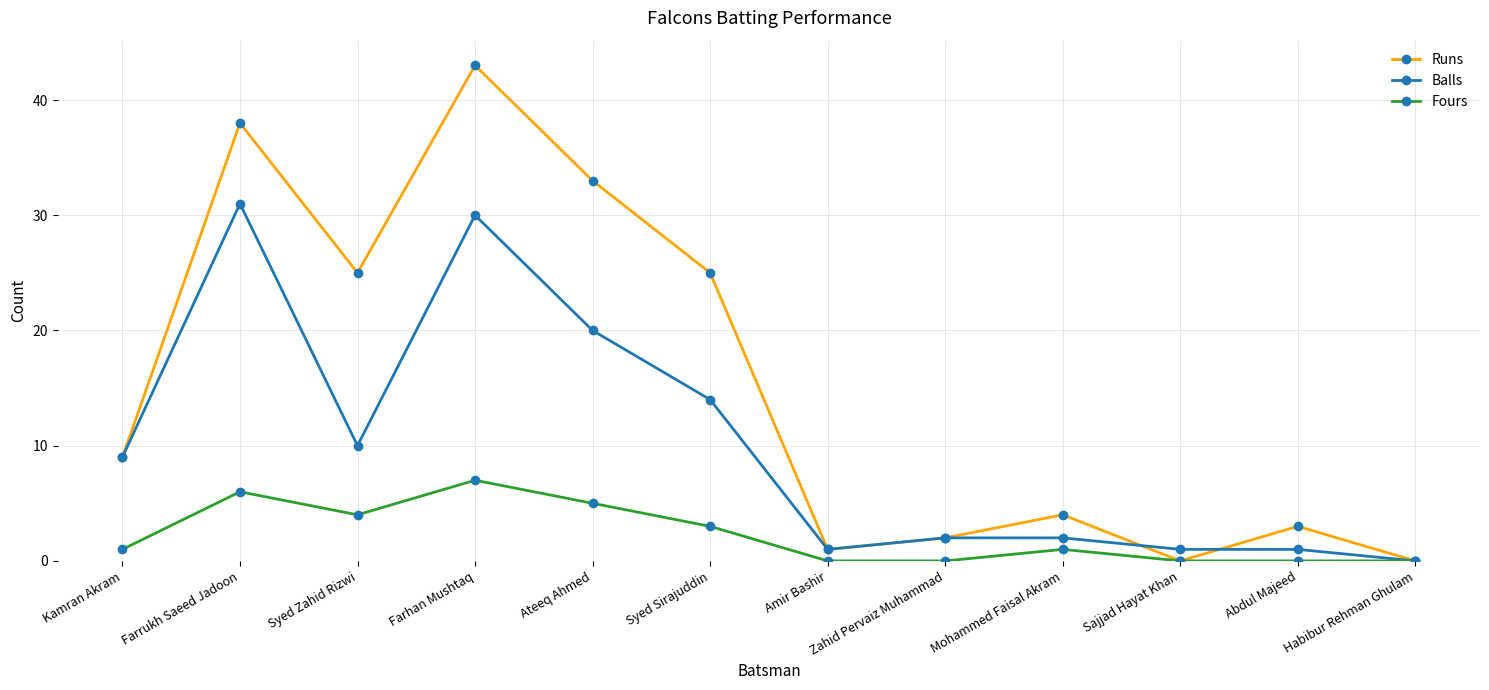

Which series has the largest total across all categories?

Runs